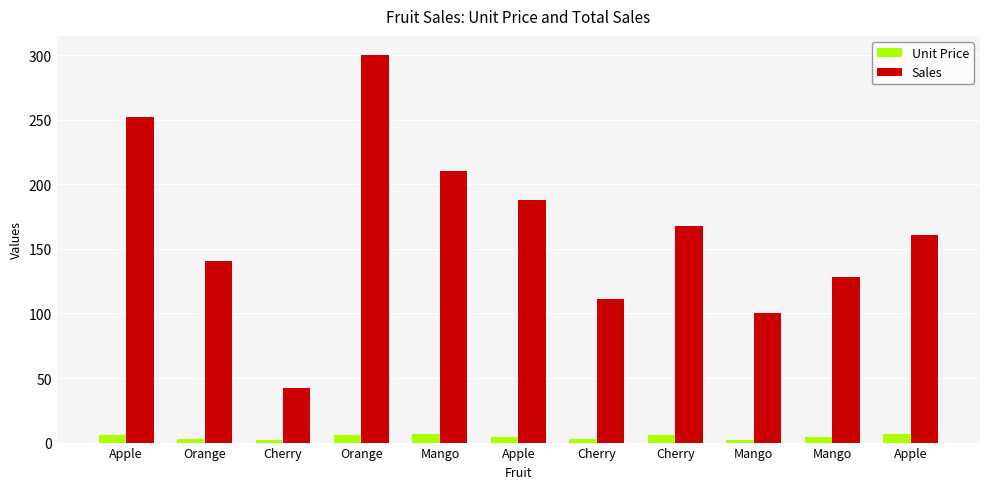

How many groups of bars are there?

11